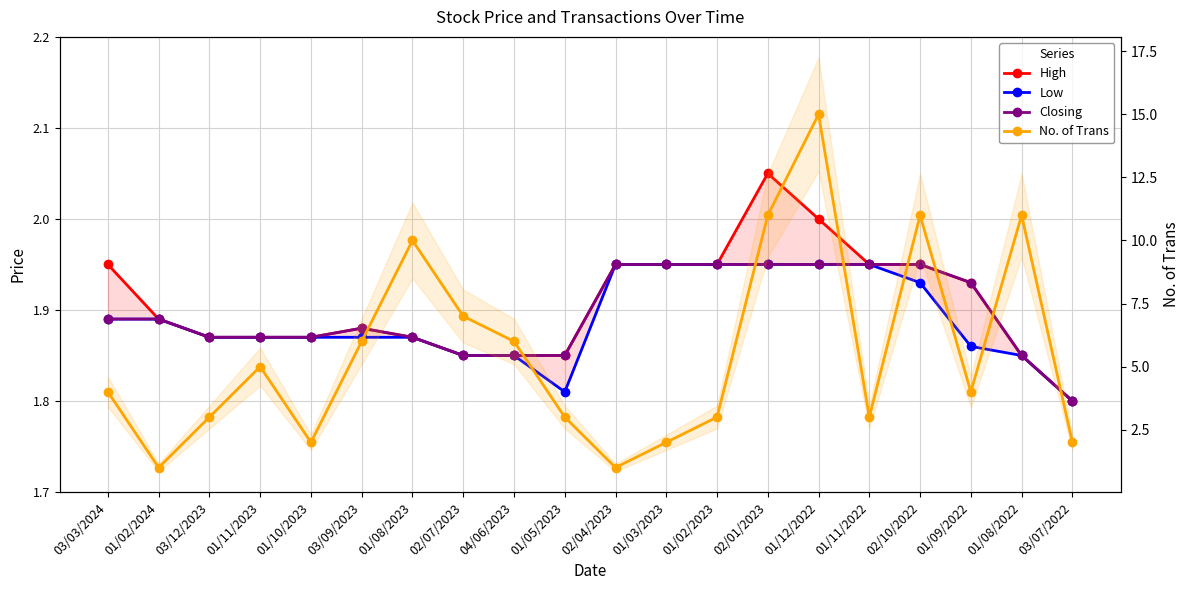

The No. of Trans series shows 3.0 at 03/12/2023. True or false?

True